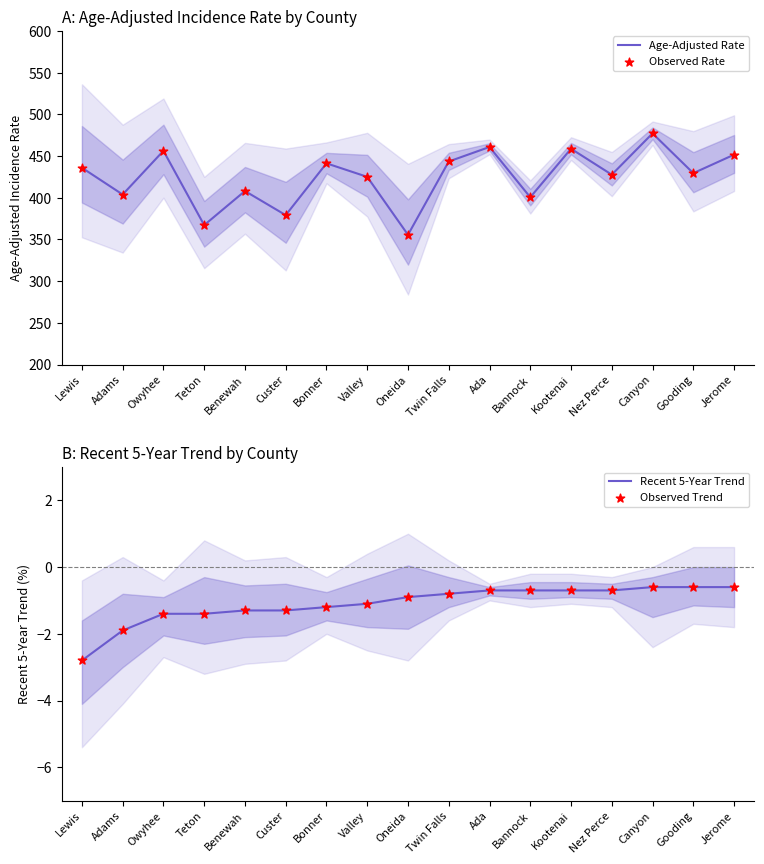

At how many categories does at least one series exceed 182?

17